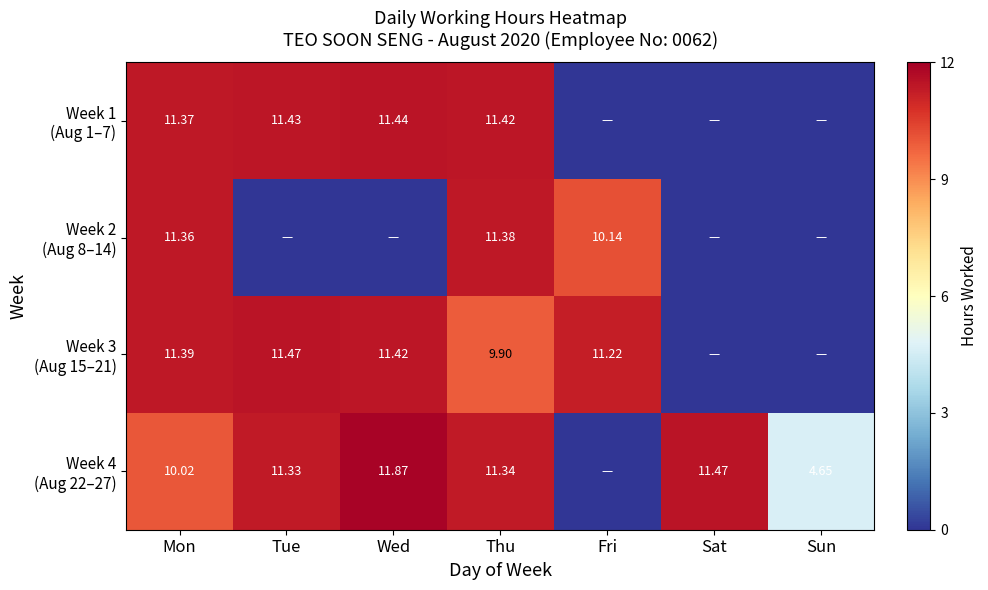

List the series in order of their peak value, highest first.

Week 4 (Aug 22–27), Week 3 (Aug 15–21), Week 1 (Aug 1–7), Week 2 (Aug 8–14)